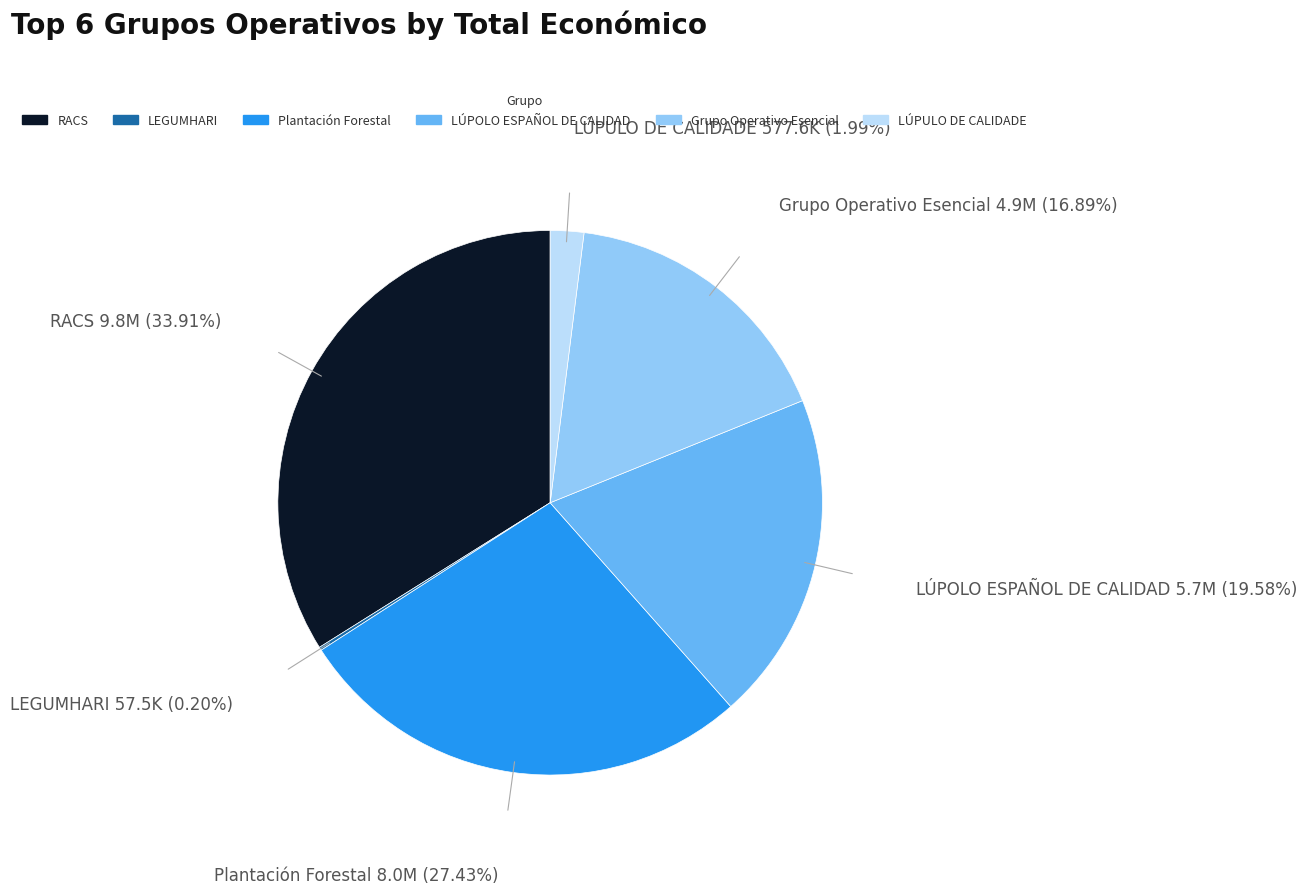

Is there a majority slice in this chart?

No